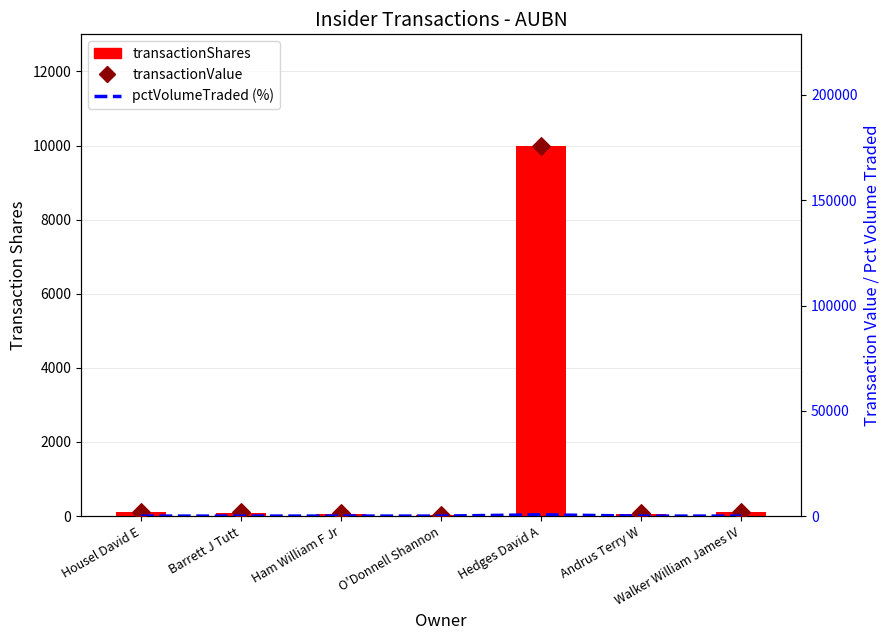

What are all the series names shown in the legend?

transactionShares, pctVolumeTraded (%), transactionValue